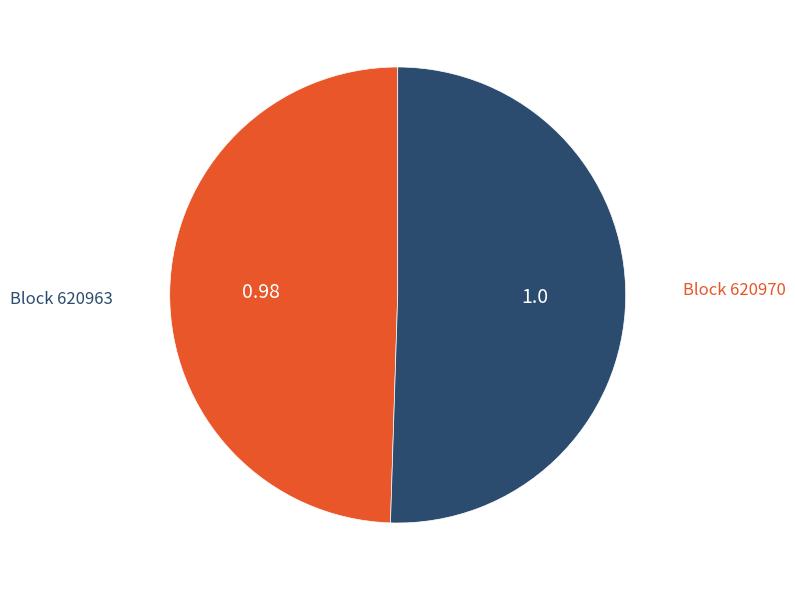

Is there a majority slice in this chart?

Yes